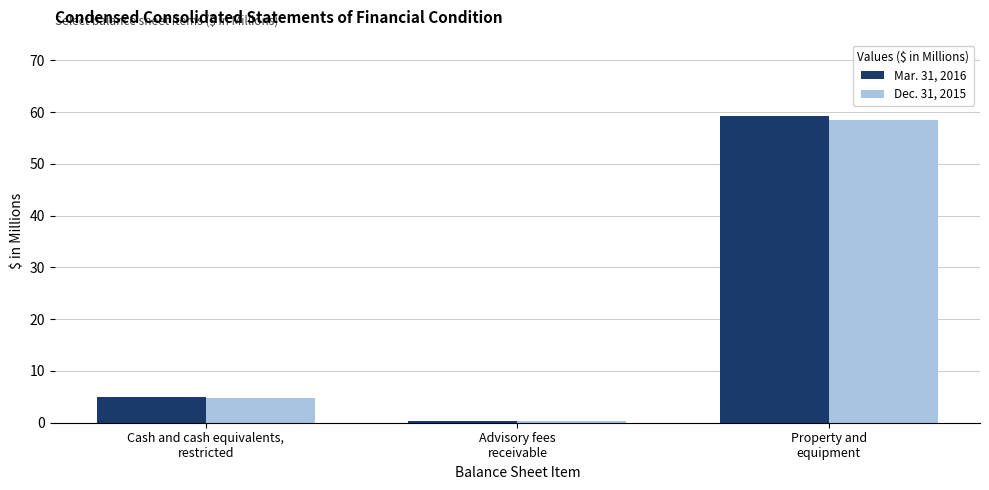

Is it true that Dec. 31, 2015 equals 4.7 at Cash and cash equivalents,
restricted?

True